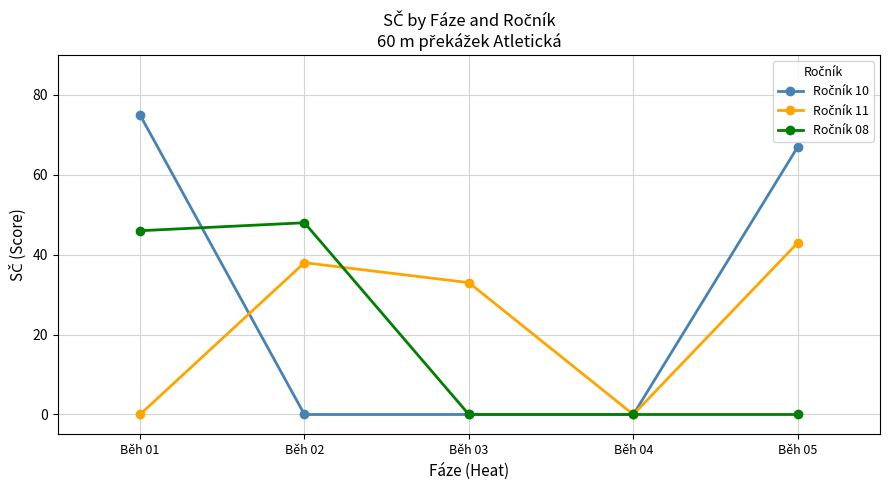

What is the difference between the highest and lowest values at Běh 03?

33